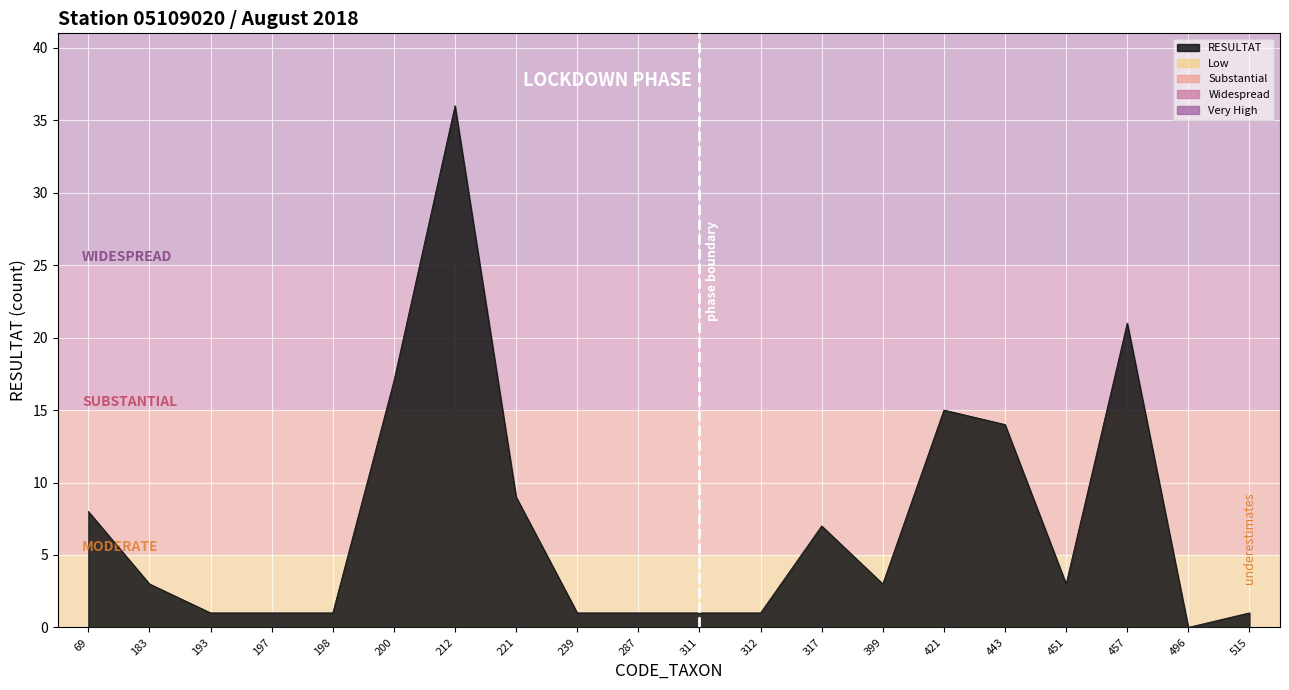

The chart shows a value of 3 at 399. True or false?

True